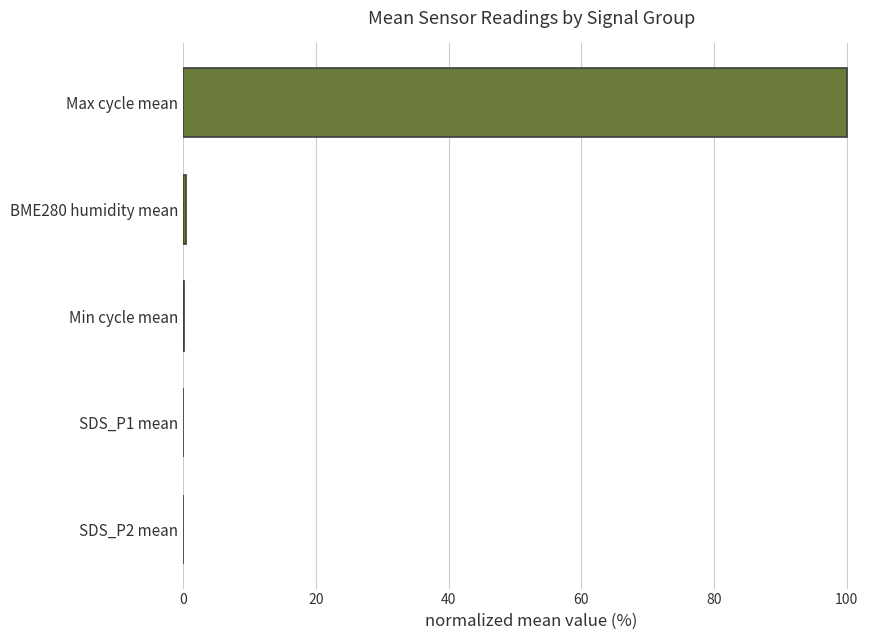

What is the sum of all values?

100.6